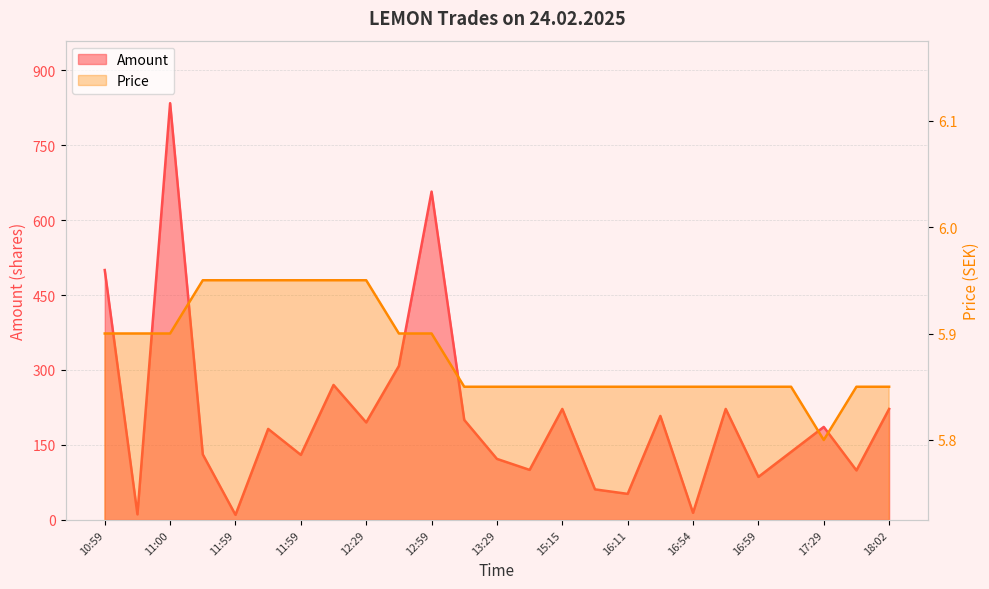

True or false: Price and Amount intersect in this chart.

False